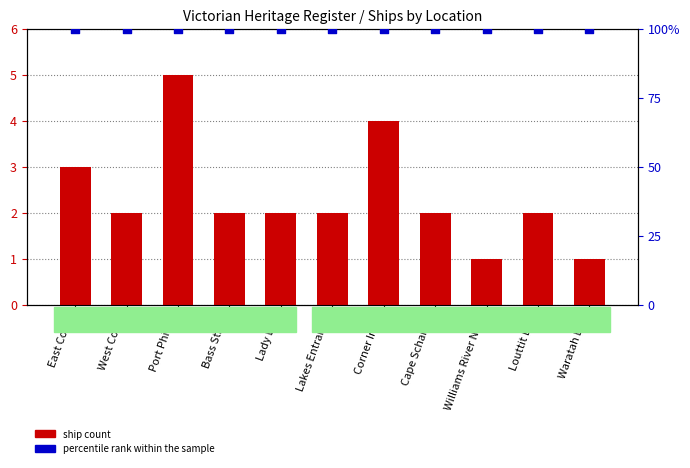

Which series has the largest total across all categories?

percentile rank within the sample